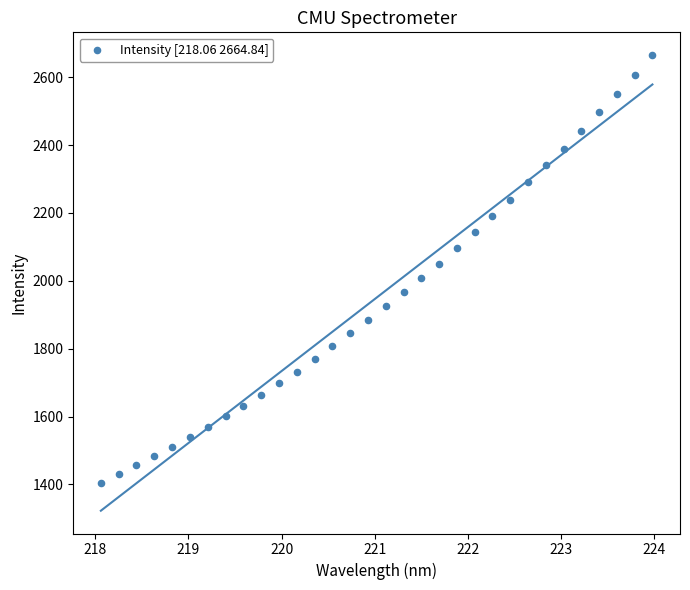

What is the range of X values (max minus min)?

5.9